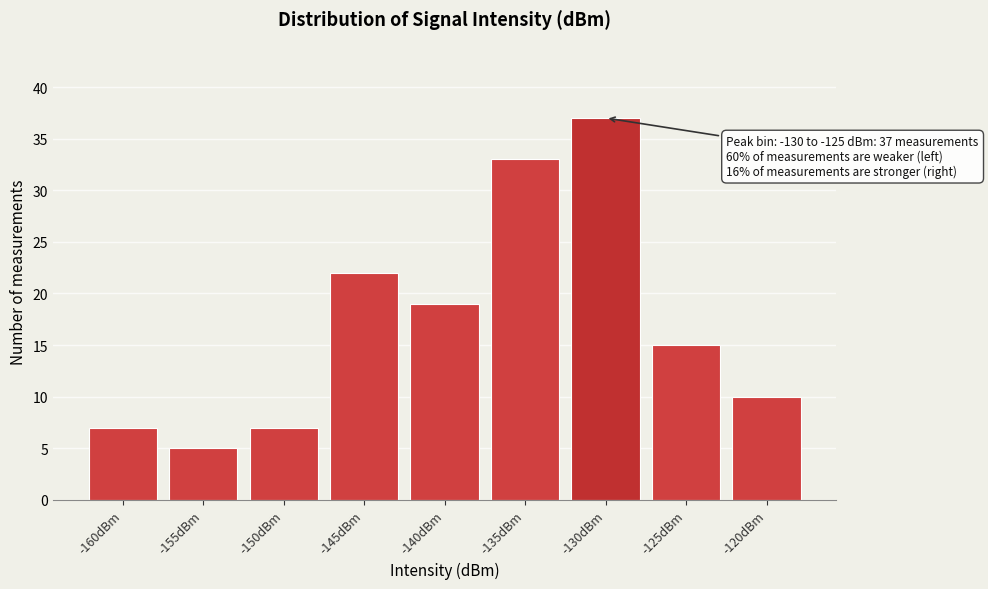

Reading left to right, extract all data points from this chart.

7	5	7	22	19	33	37	15	10